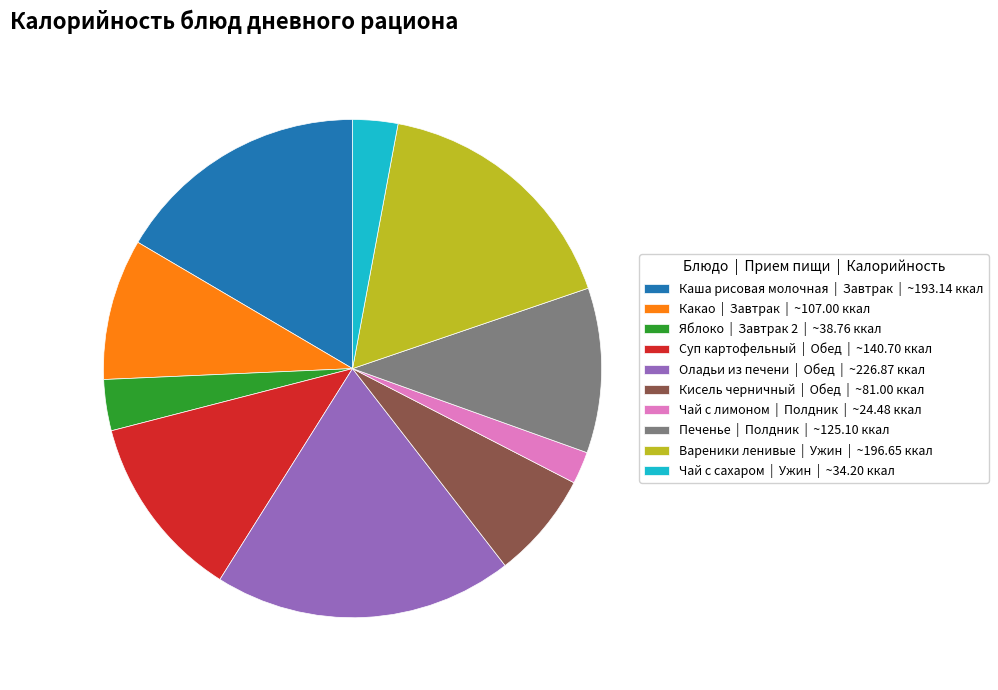

Is Суп картофельный | Обед | ~140.70 ккал the majority of the pie?

No